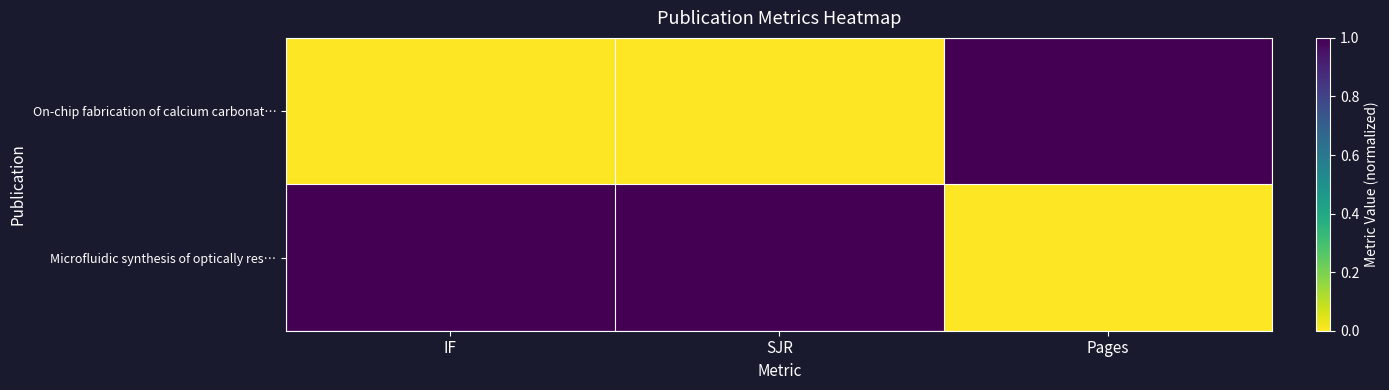

Reading right to left, extract all data points from this chart.

On-chip fabrication of calcium carbonat…: Pages=1	SJR=0	IF=0
Microfluidic synthesis of optically res…: Pages=0	SJR=1	IF=1